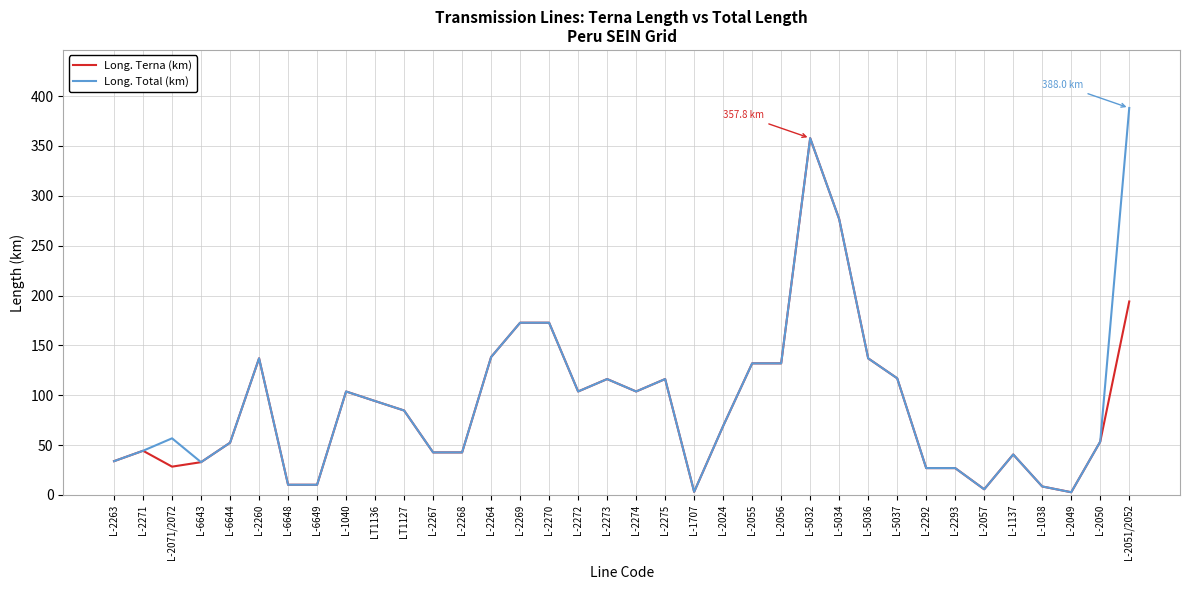

How many lines are shown in the chart?

2